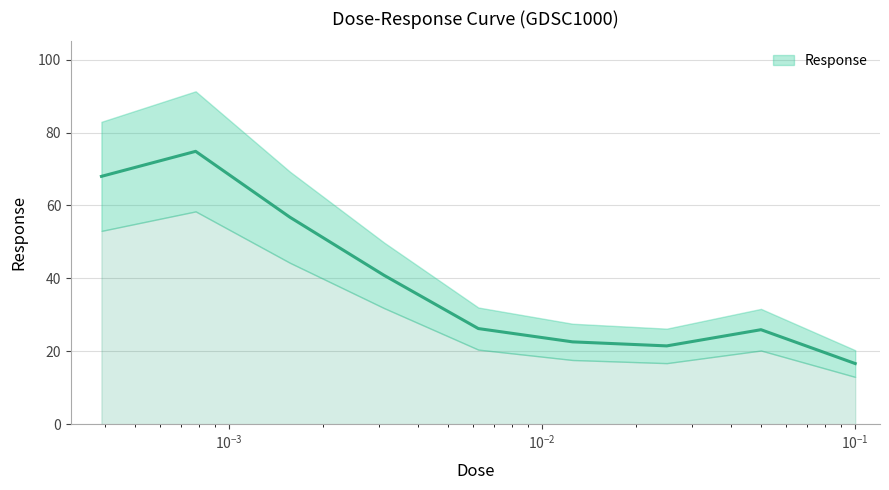

Between 0.00625 and 0.003125, which is larger?

0.003125